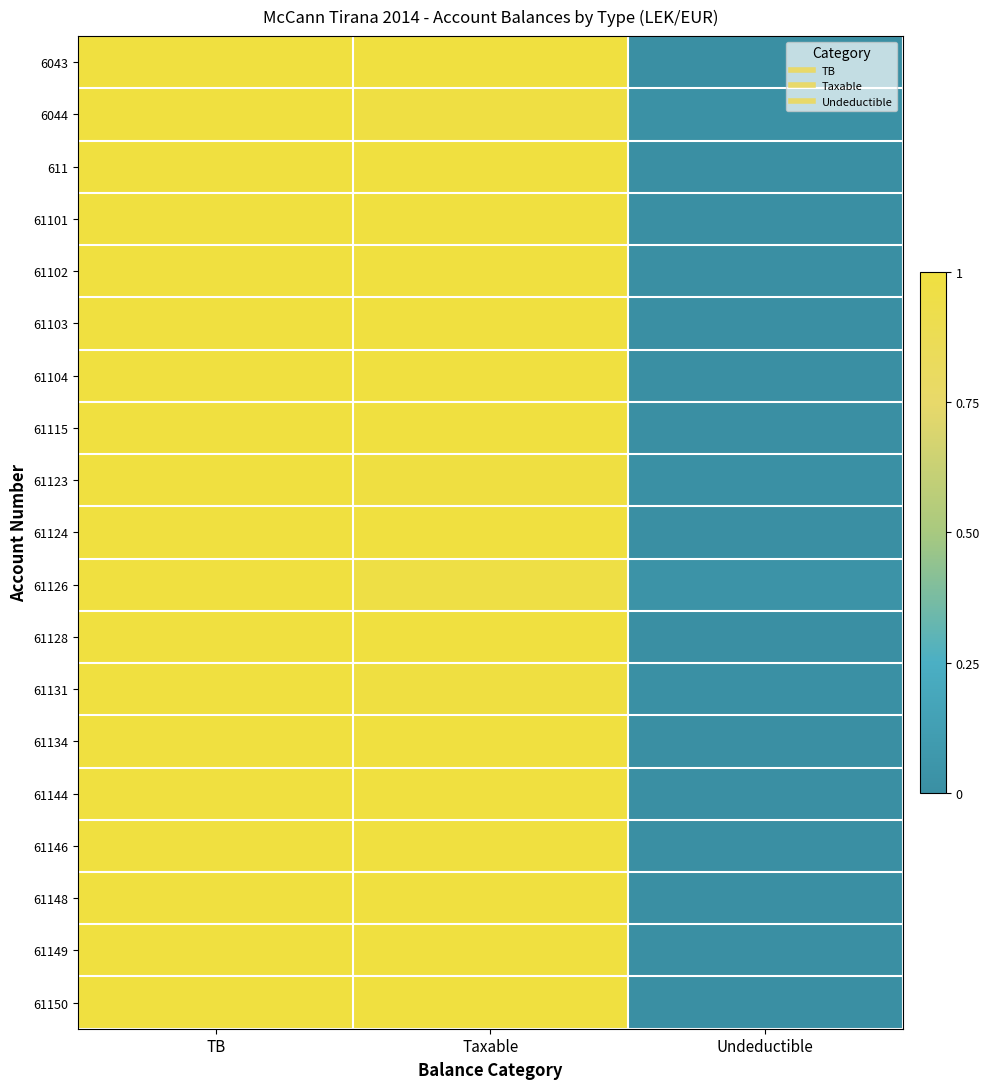

Which has a higher value, TB or Undeductible?

TB